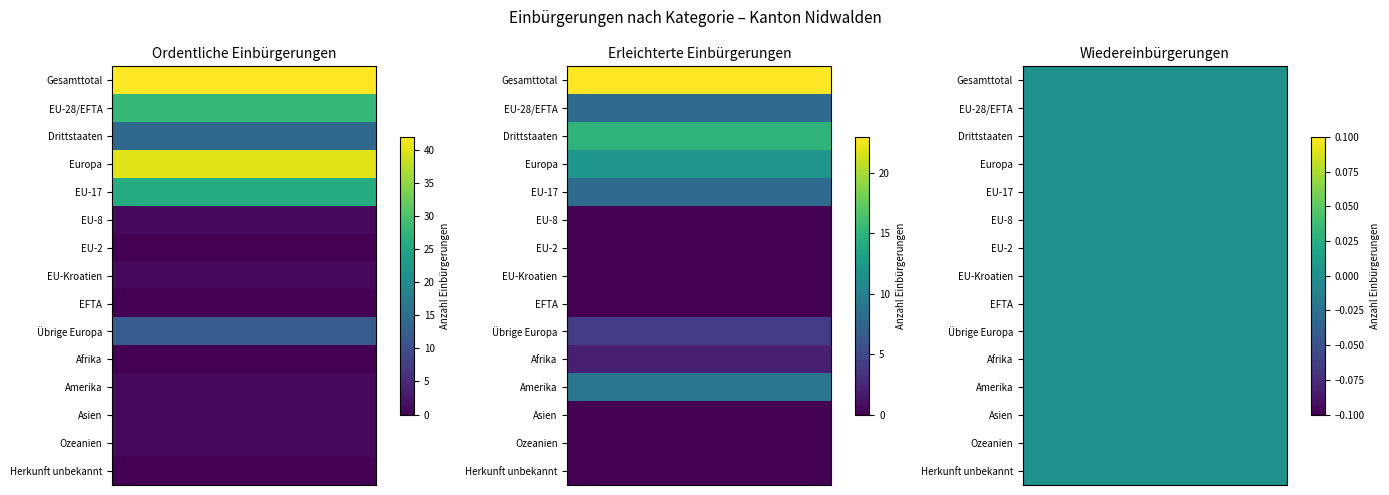

Which label corresponds to the smallest value in the chart?

EU-2